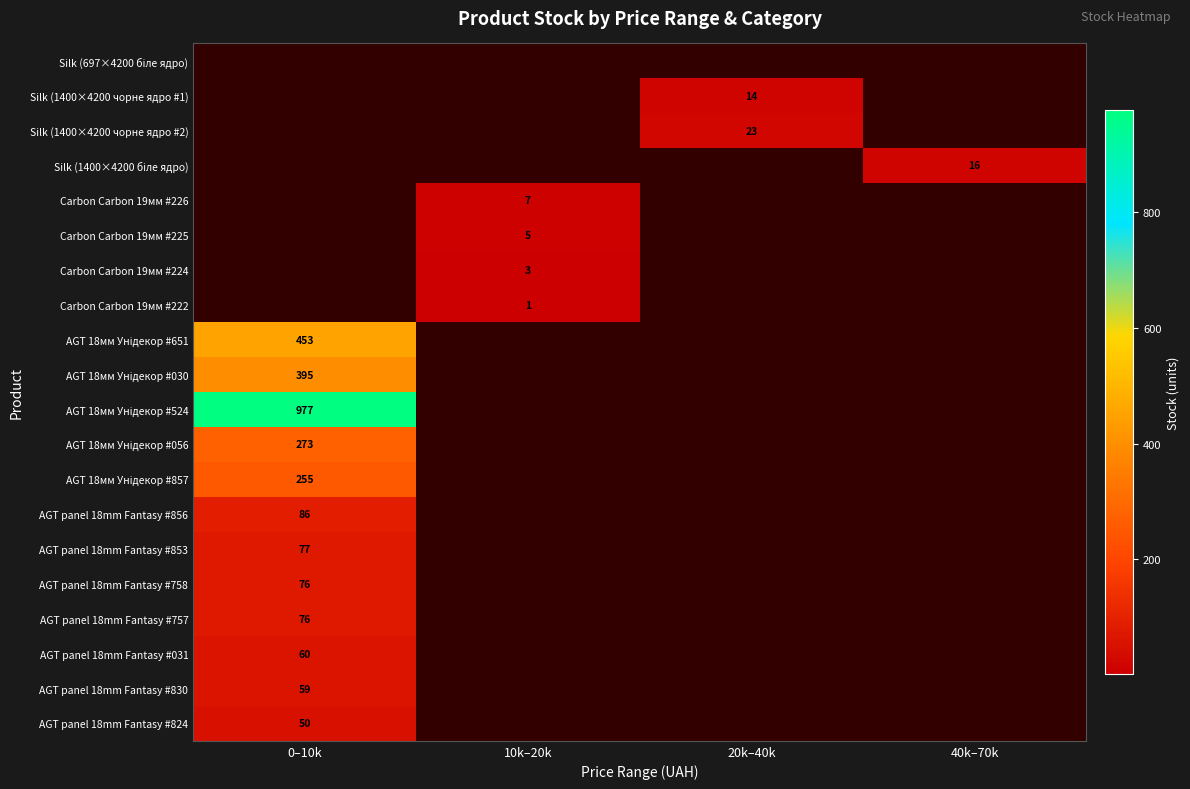

Between 40k–70k and 10k–20k, which is larger?

10k–20k